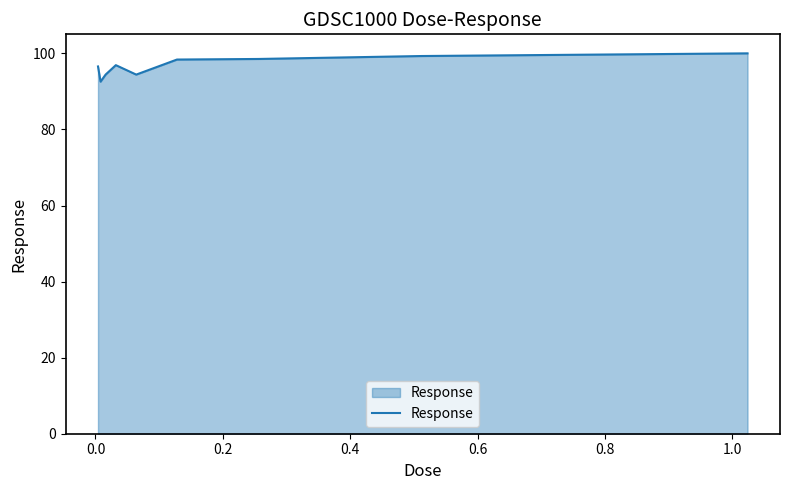

What is the smallest value displayed?

92.6